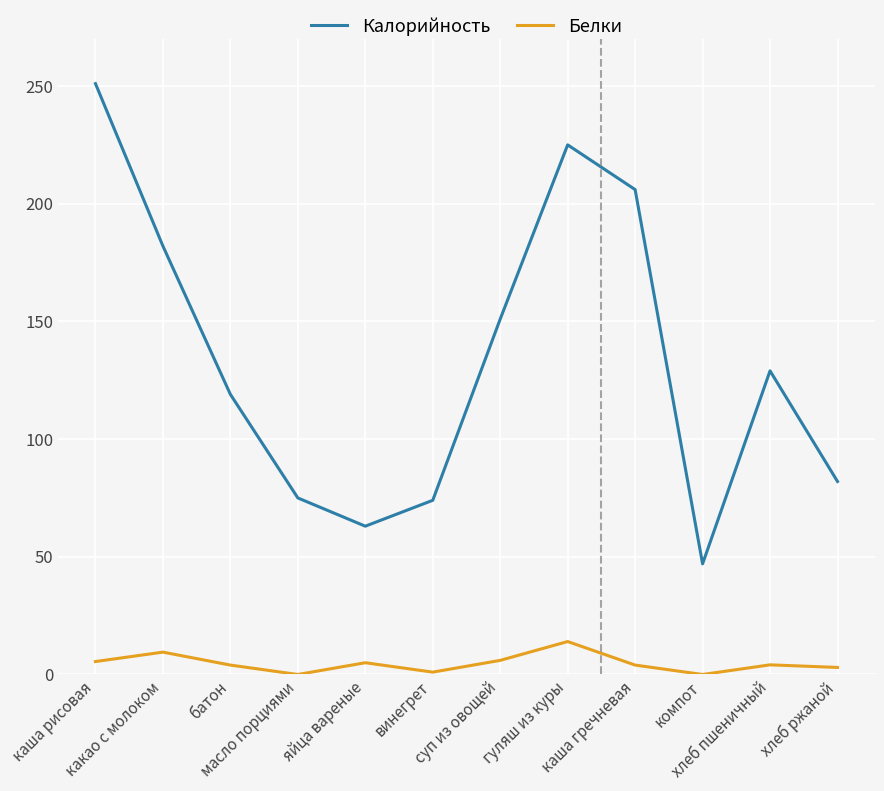

At which category is the sum across all series the highest?

каша рисовая